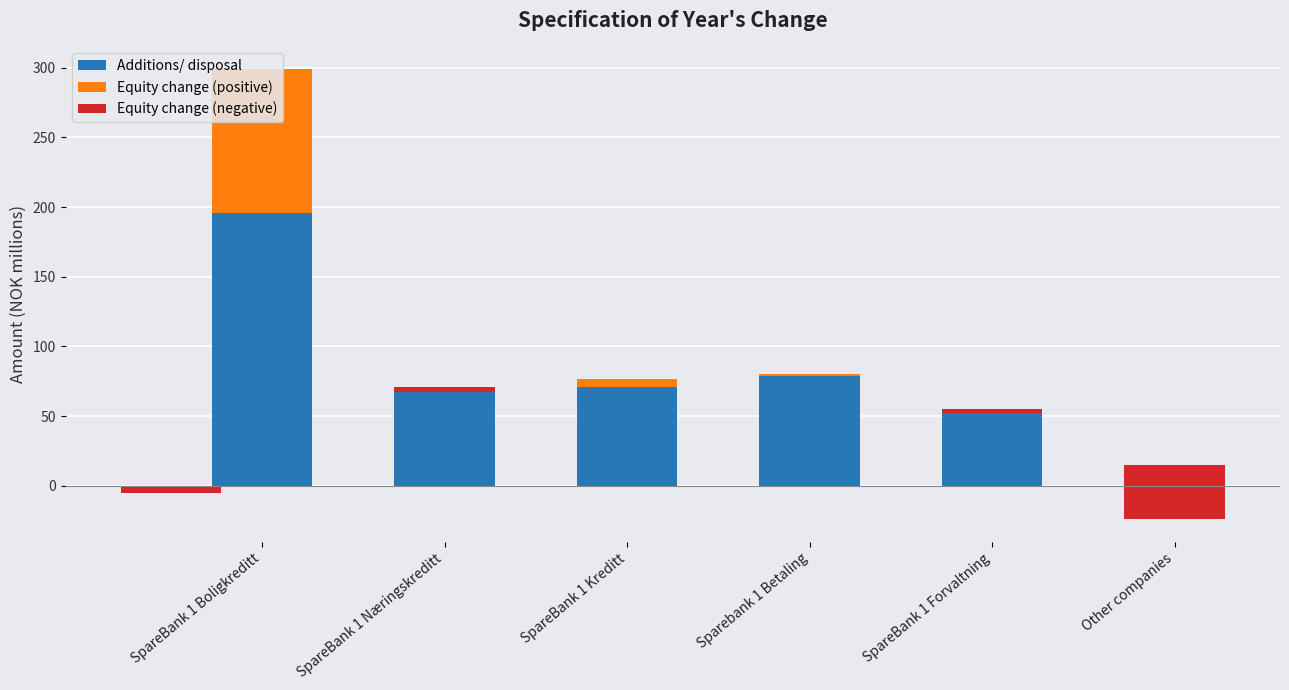

Which label corresponds to the largest value in the chart?

SpareBank 1 Boligkreditt